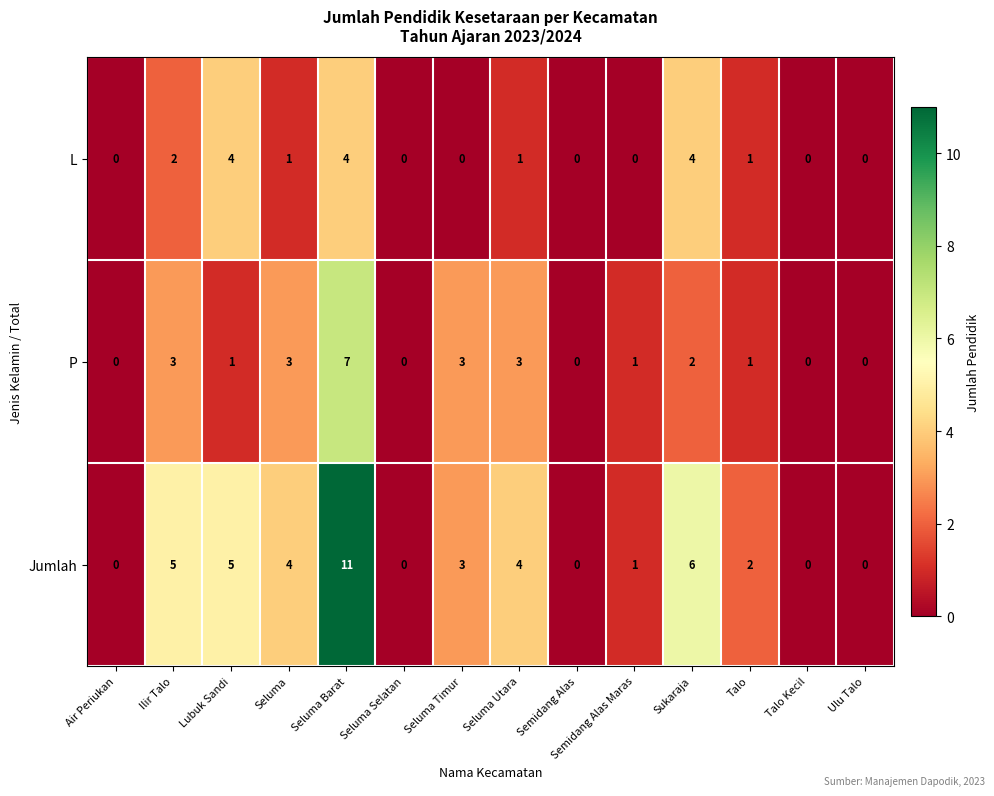

How many categories are shown in the chart?

14